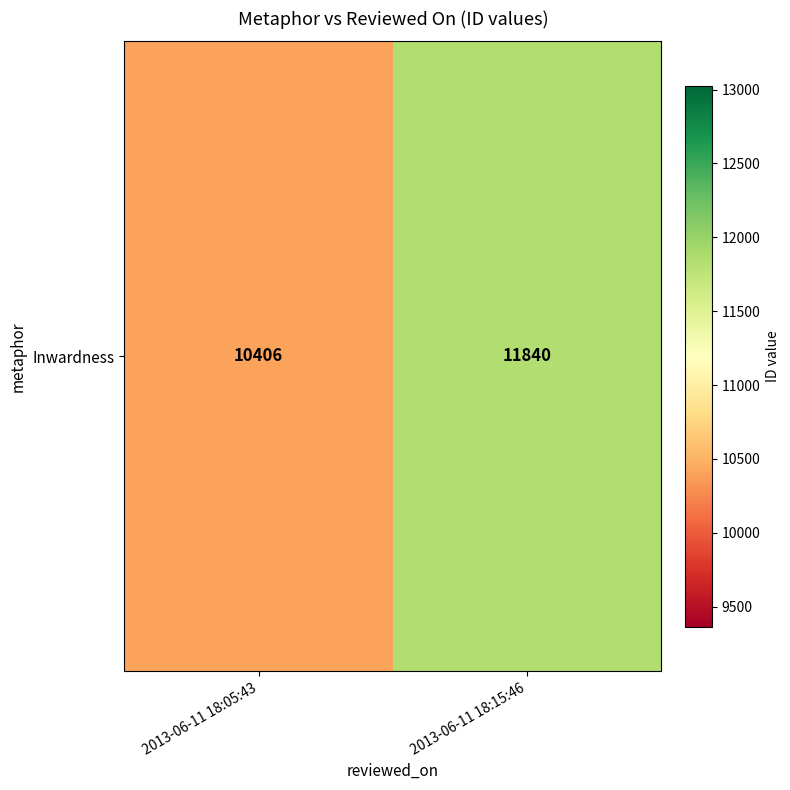

Is it true that the value at 2013-06-11 18:15:46 is 3386?

False